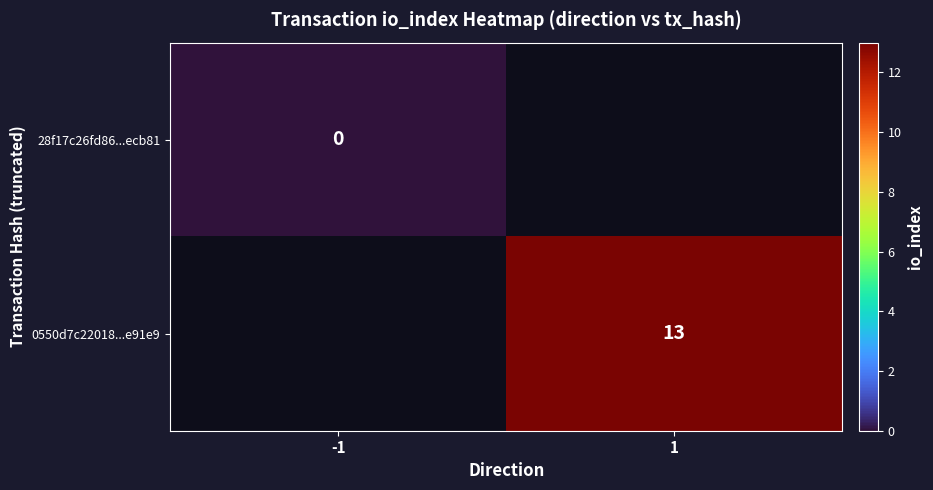

The value of 0550d7c22018...e91e9 at 1 is 13. True or false?

True